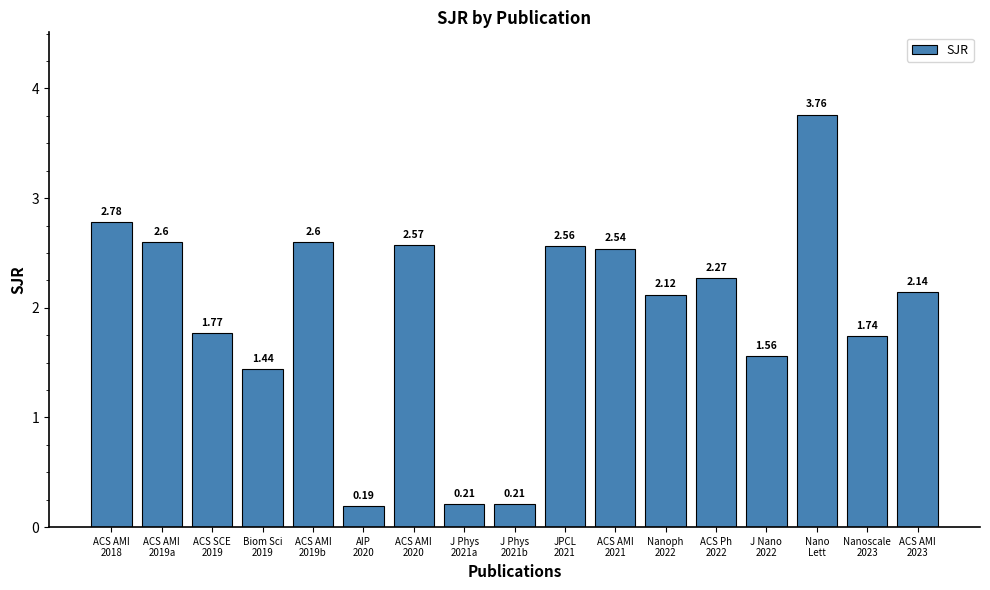

The chart shows a value of 2.6 at ACS SCE
2019. True or false?

False